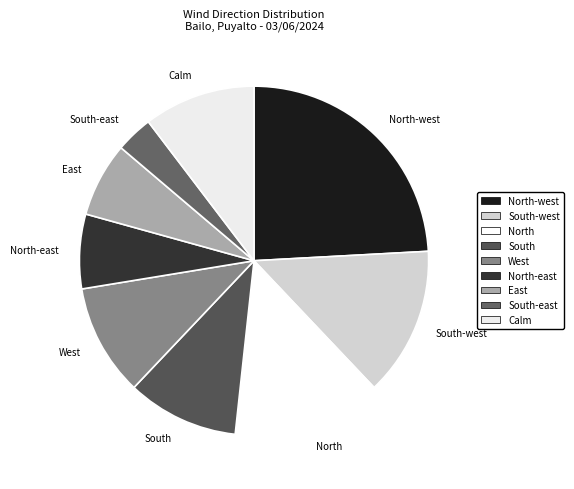

What is the ratio of the value at South-west to the value at North-east?

2.0